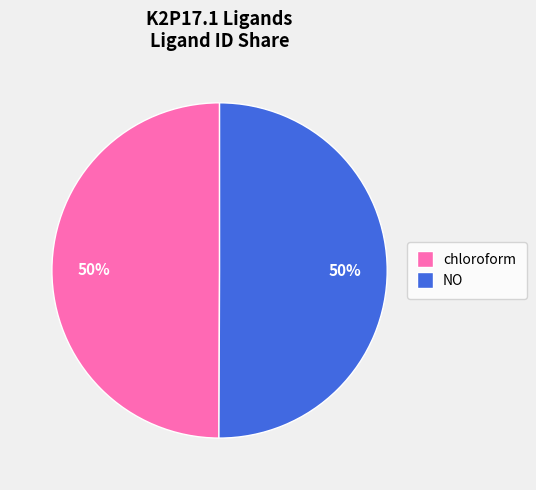

What percentage is the NO slice, to the nearest percent?

50%